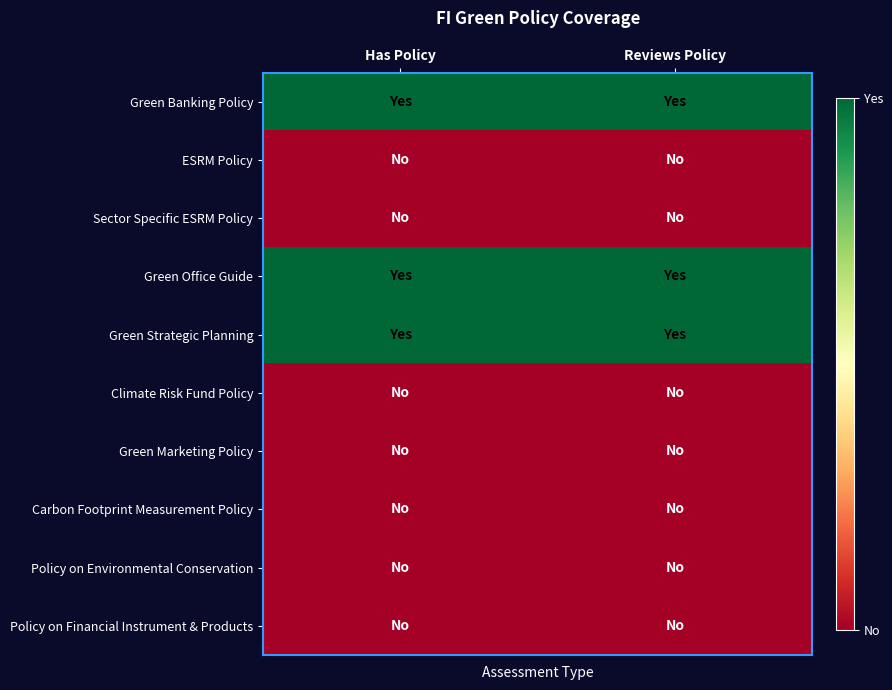

Reading left to right, what are all the values shown in this chart?

Green Banking Policy: Has Policy=1	Reviews Policy=1
ESRM Policy: Has Policy=0	Reviews Policy=0
Sector Specific ESRM Policy: Has Policy=0	Reviews Policy=0
Green Office Guide: Has Policy=1	Reviews Policy=1
Green Strategic Planning: Has Policy=1	Reviews Policy=1
Climate Risk Fund Policy: Has Policy=0	Reviews Policy=0
Green Marketing Policy: Has Policy=0	Reviews Policy=0
Carbon Footprint Measurement Policy: Has Policy=0	Reviews Policy=0
Policy on Environmental Conservation: Has Policy=0	Reviews Policy=0
Policy on Financial Instrument & Products: Has Policy=0	Reviews Policy=0